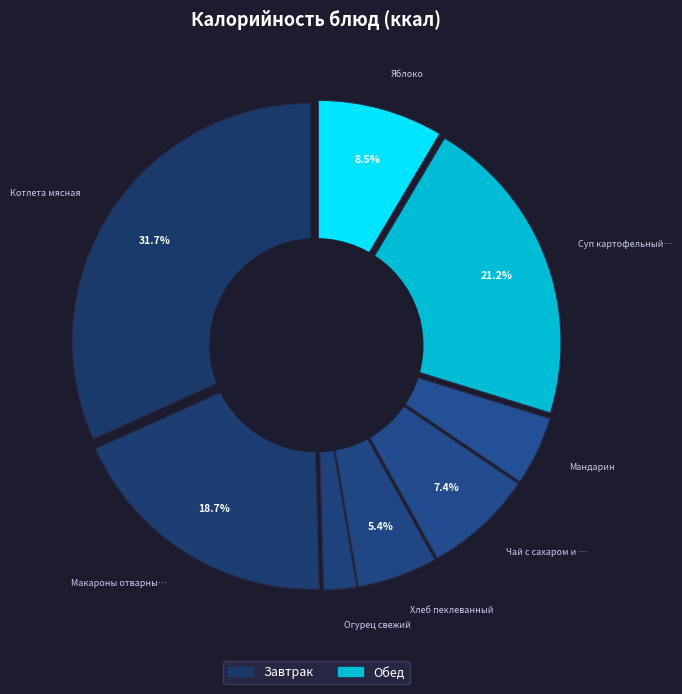

To the nearest percent, what percentage of the pie is Огурец свежий?

2%